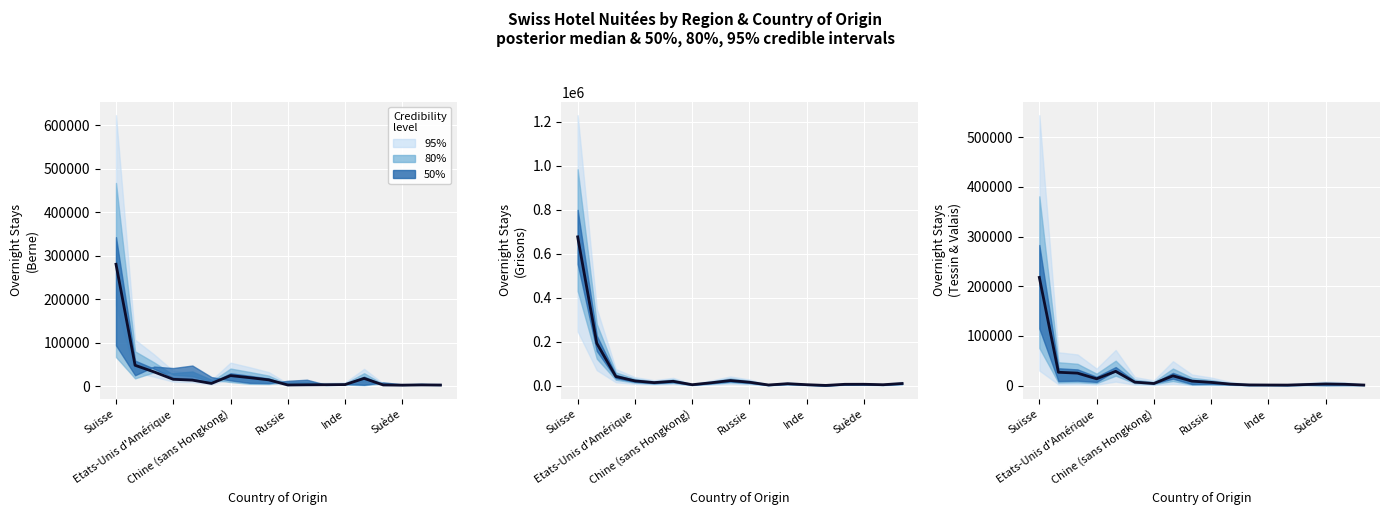

How many lines are shown in the chart?

1